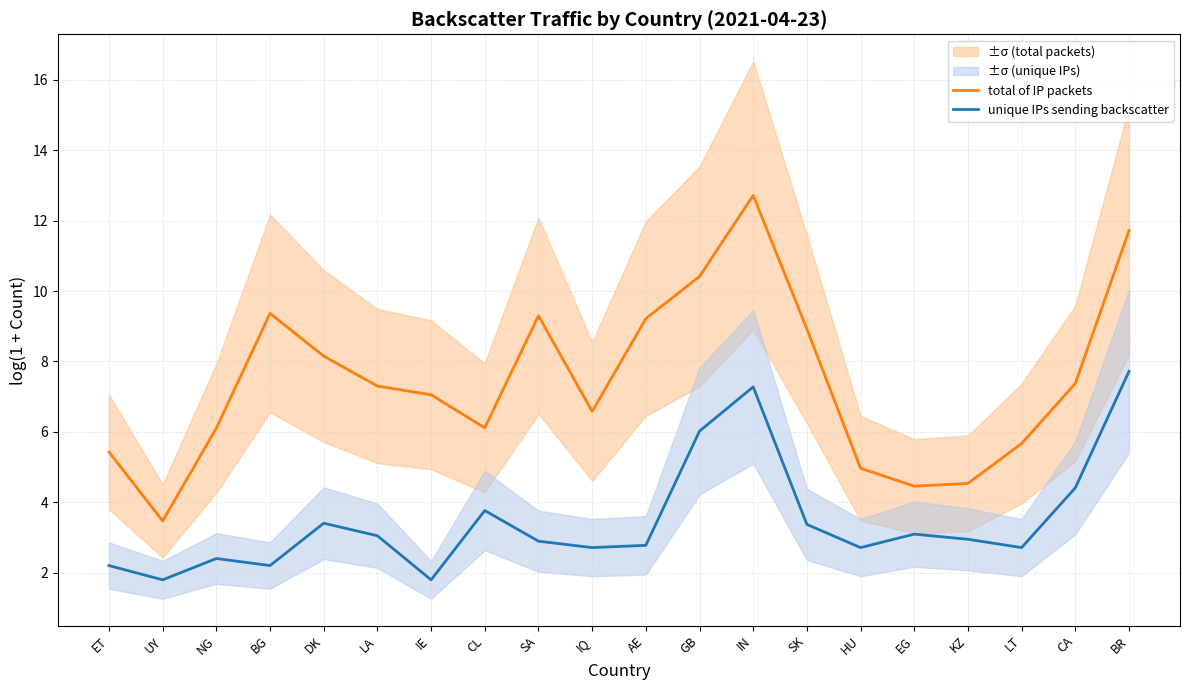

What is the difference between the second highest and minimum values in the unique IPs sending backscatter series?

5.5